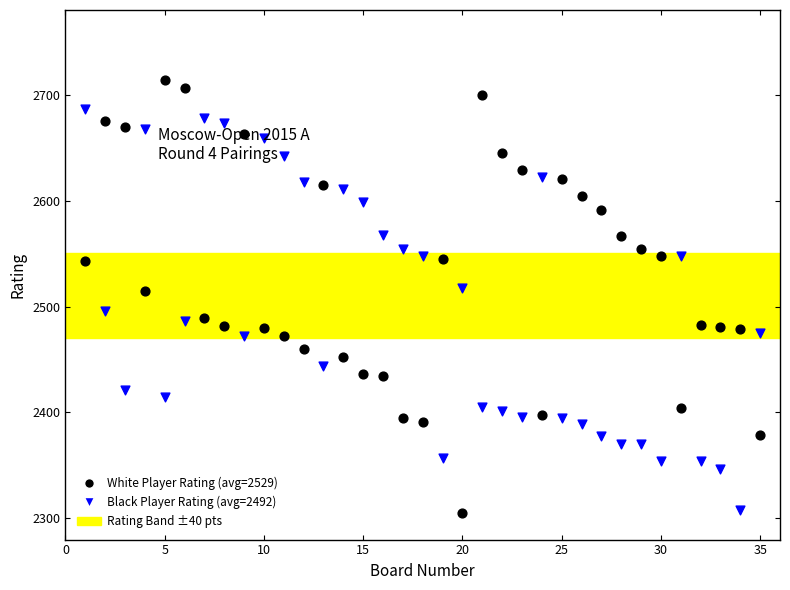

What is the X range (max minus min) for the scatter plot?

34